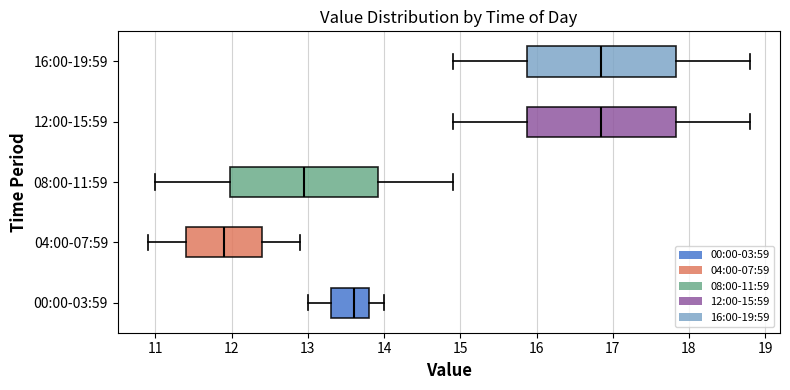

Where is the right edge of the box for 08:00-11:59 on the x-axis? The values are not printed on the chart, so give them approximately, as read against the axis.

13.9